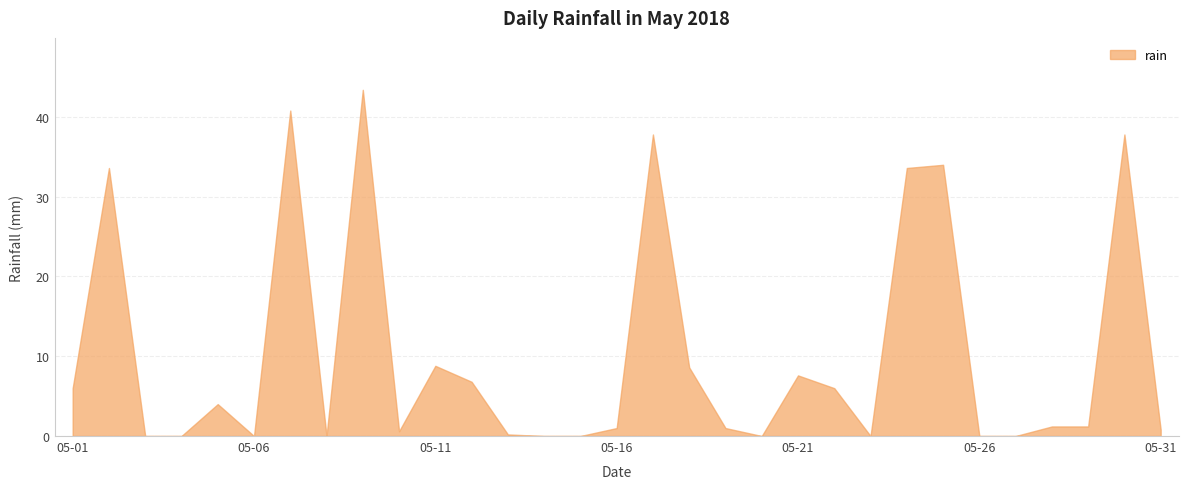

What is the difference between the maximum and minimum values?

43.4